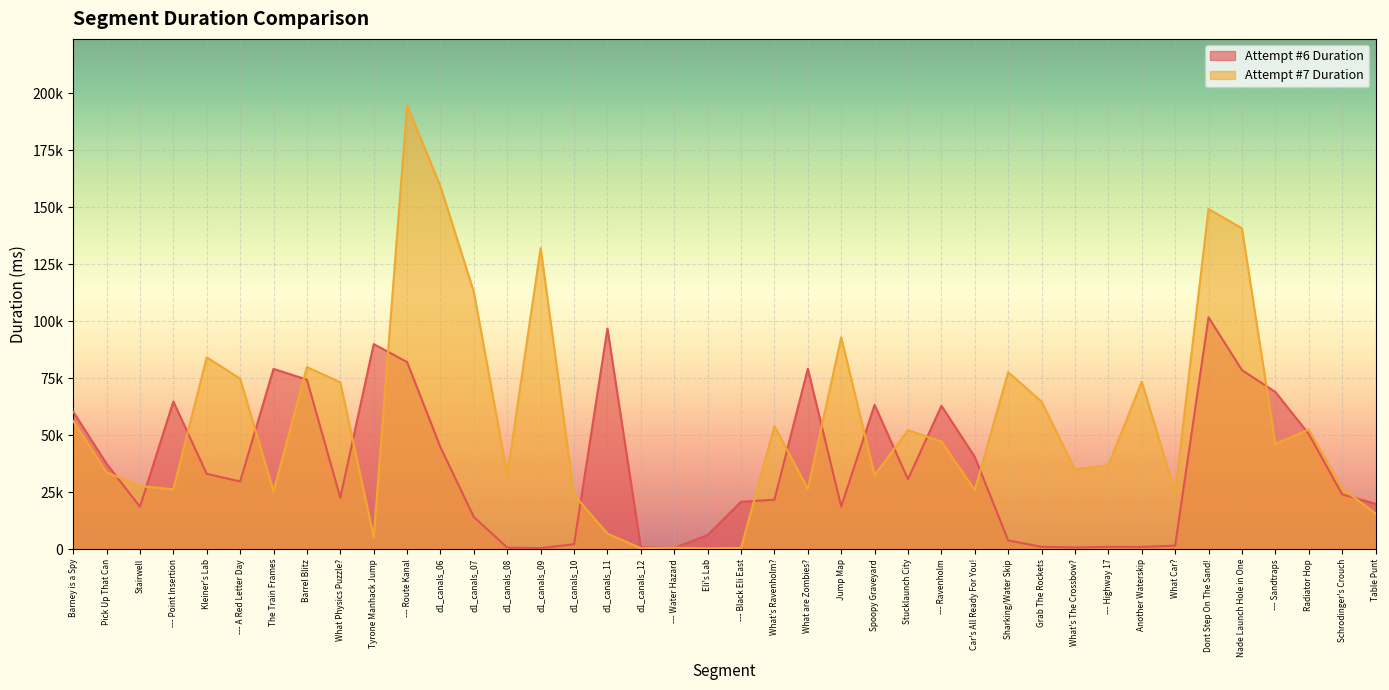

Is it true that Attempt #7 Duration equals 149280 at Dont Step On The Sand!?

True